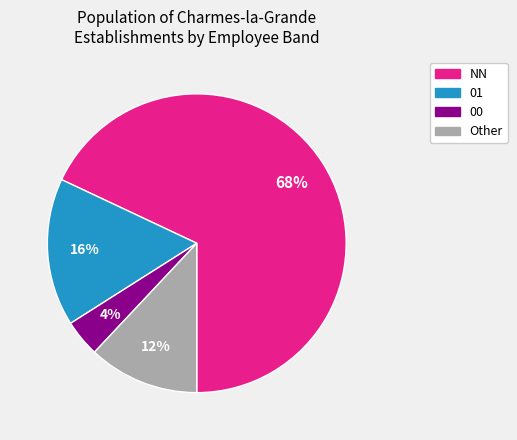

Is there any slice that represents more than half of the pie?

Yes